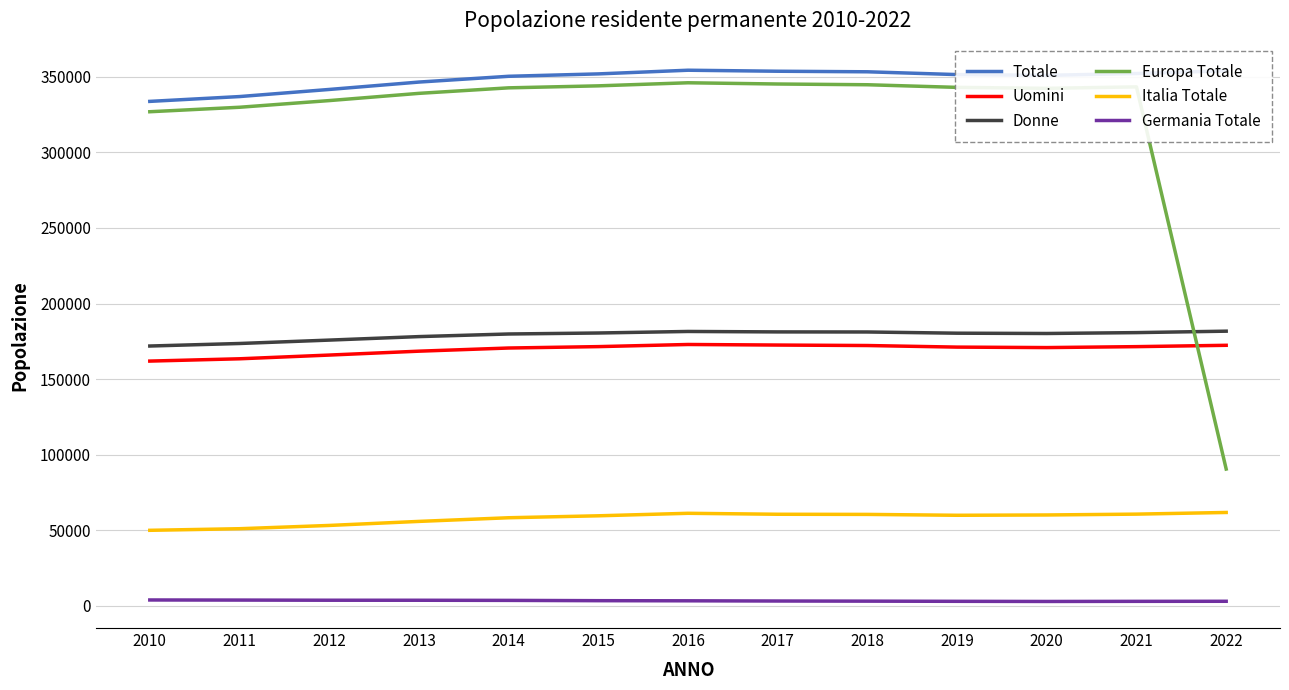

What are all the series names shown in the legend?

Totale, Uomini, Donne, Europa Totale, Italia Totale, Germania Totale